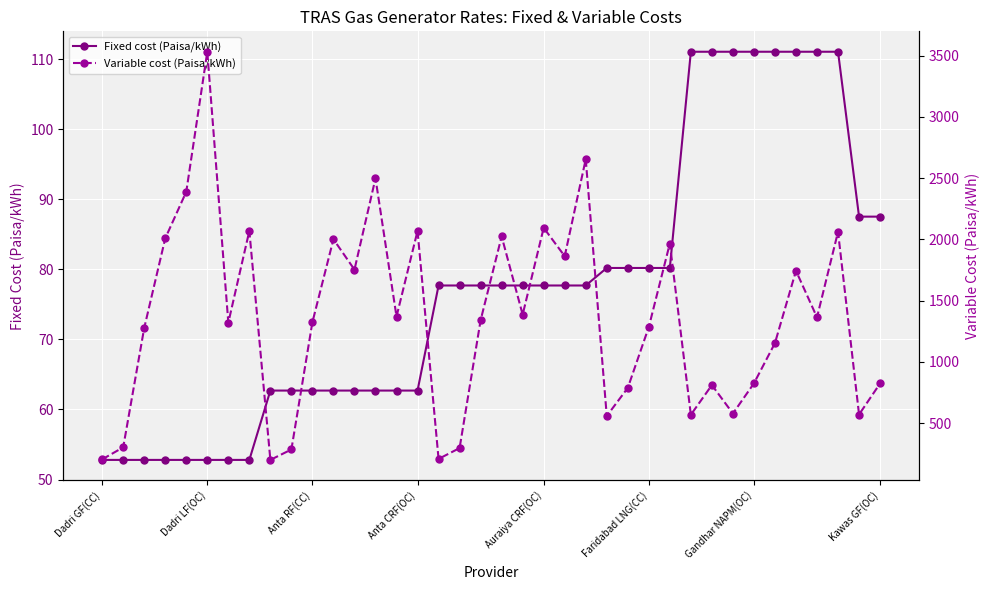

At which label is Fixed cost (Paisa/kWh) closest to 81?

24